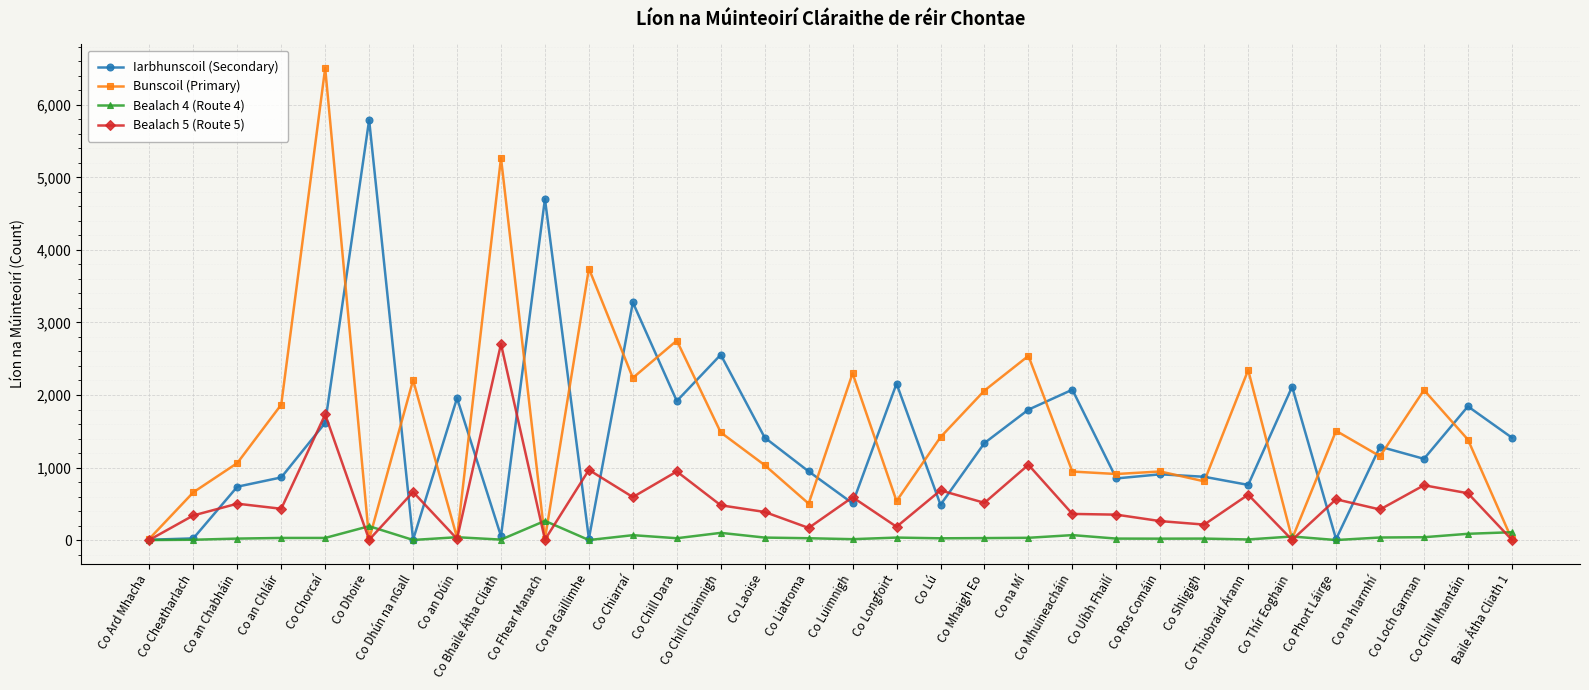

The Bealach 5 (Route 5) series shows 748 at Co Mhaigh Eo. True or false?

False